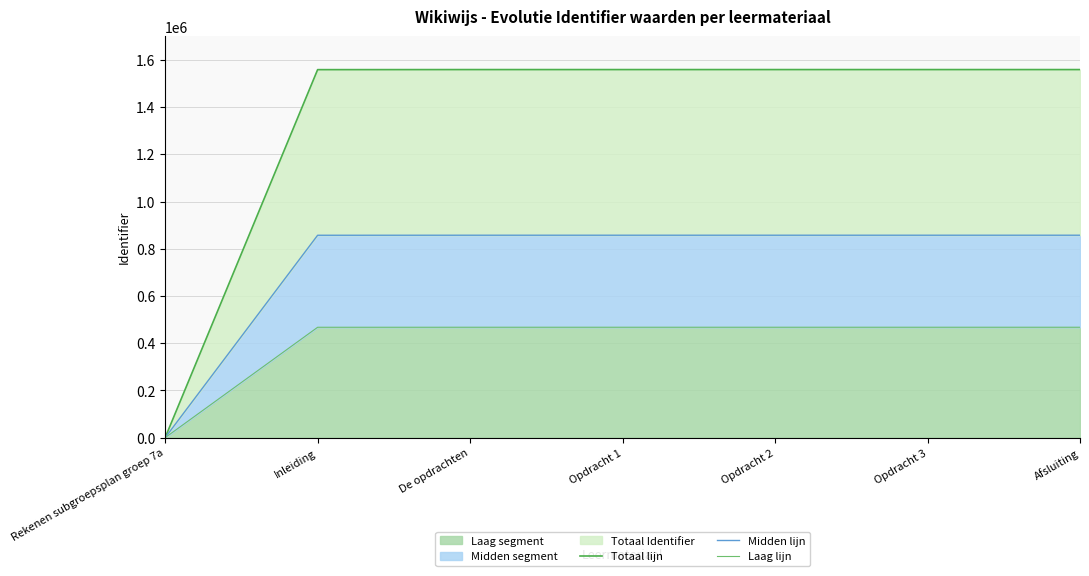

At which category is the sum across all series the highest?

Opdracht 3